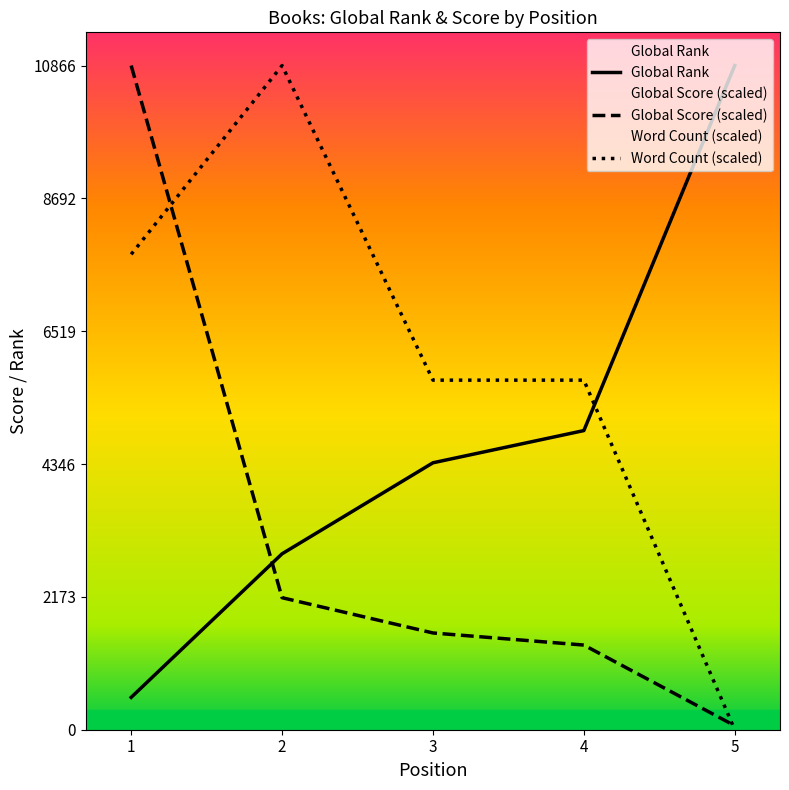

Where does the Global Score (scaled) series first go above 1582?

1